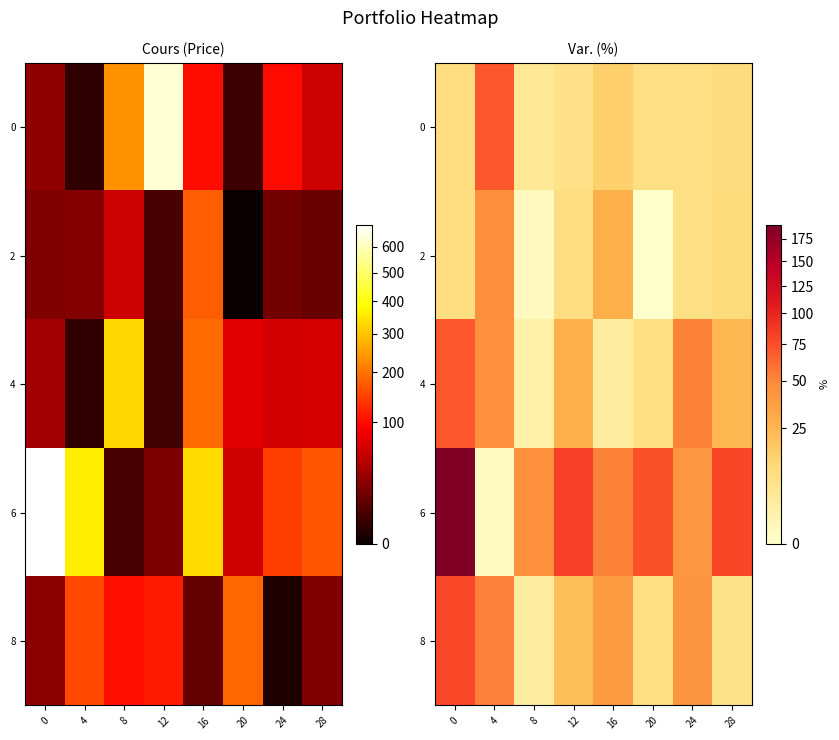

True or false: 0 has a value of 12.5 at 24.

False